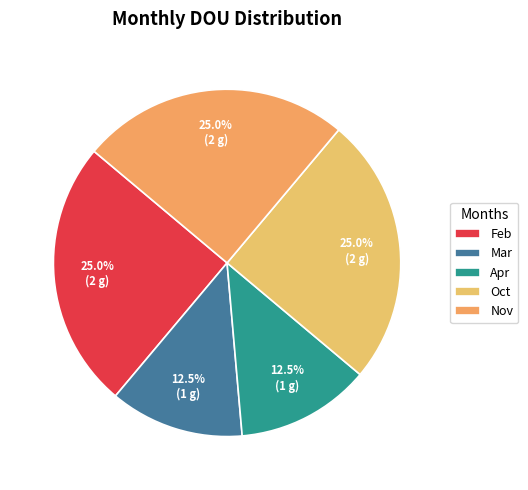

What is the change in value from Mar to Nov?

+1